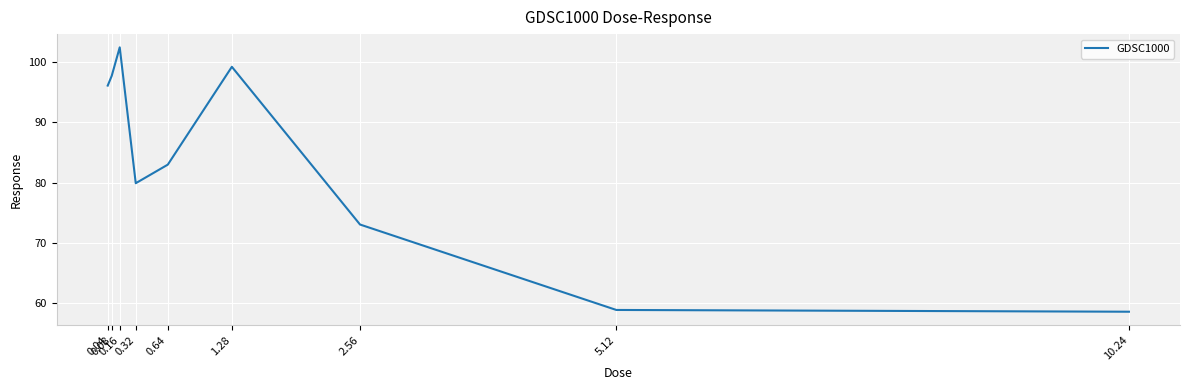

How many categories are shown in the chart?

9